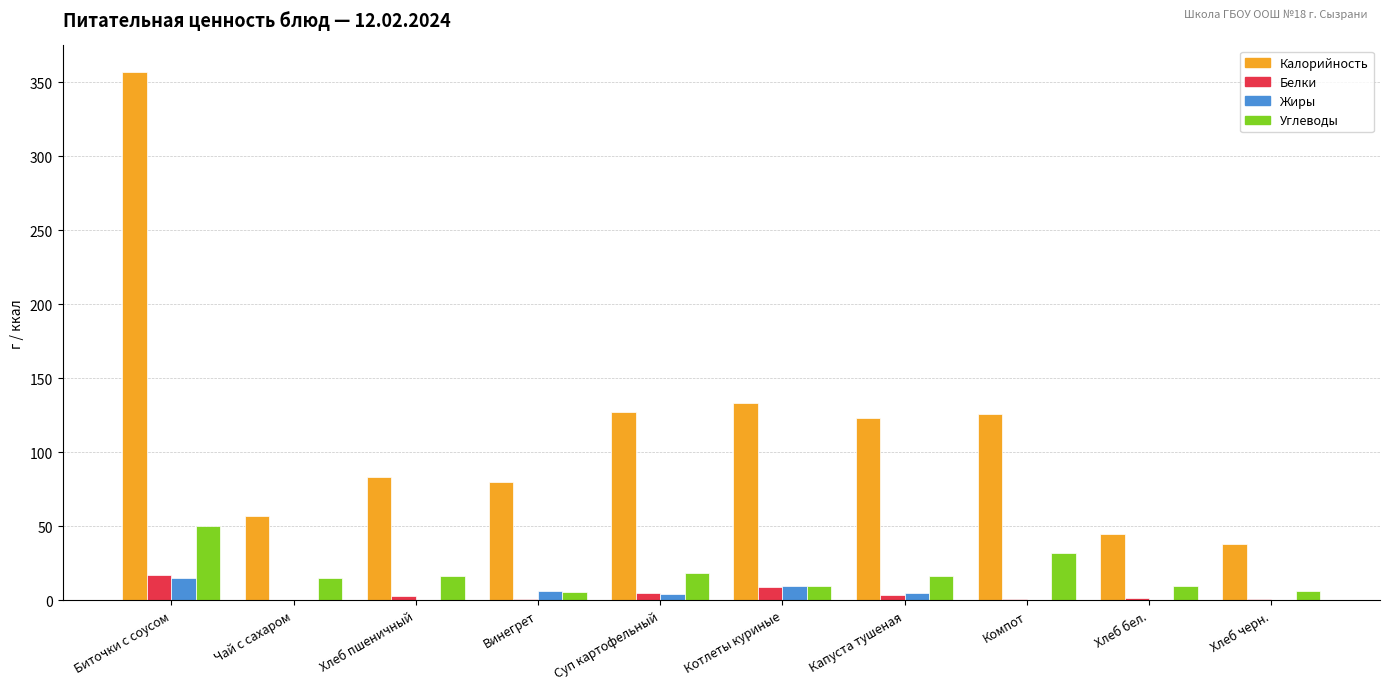

Which series has the largest range (max minus min)?

Калорийность